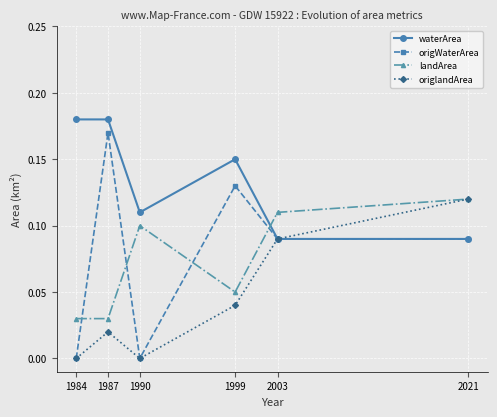

True or false: origlandArea has a value of 0.0 at 1987.

True